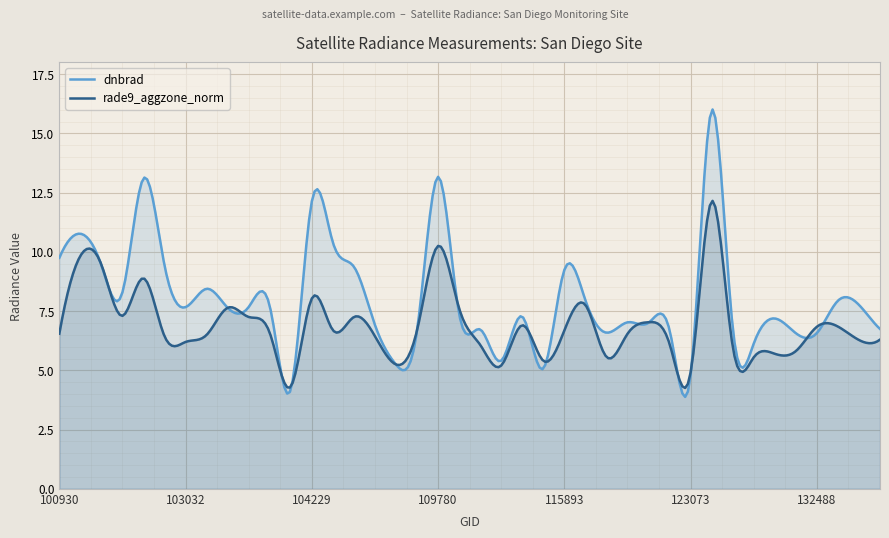

After their last crossing, which series has the higher values: dnbrad or rade9_aggzone_norm?

dnbrad